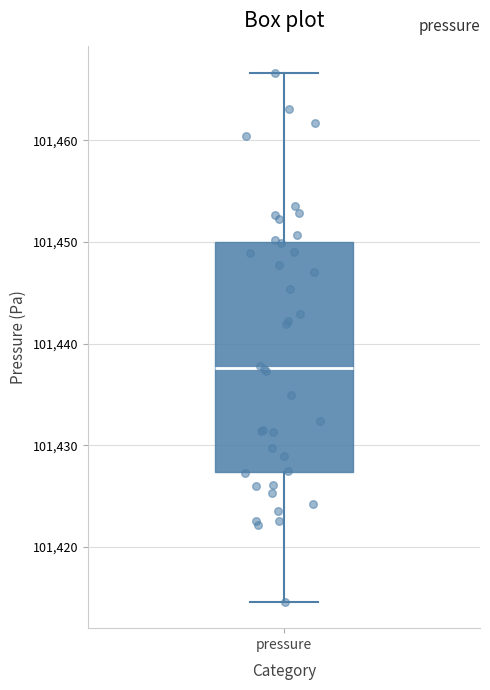

Where does the upper whisker of the box for pressure end on the y-axis? The values are not printed on the chart, so give them approximately, as read against the axis.

101467